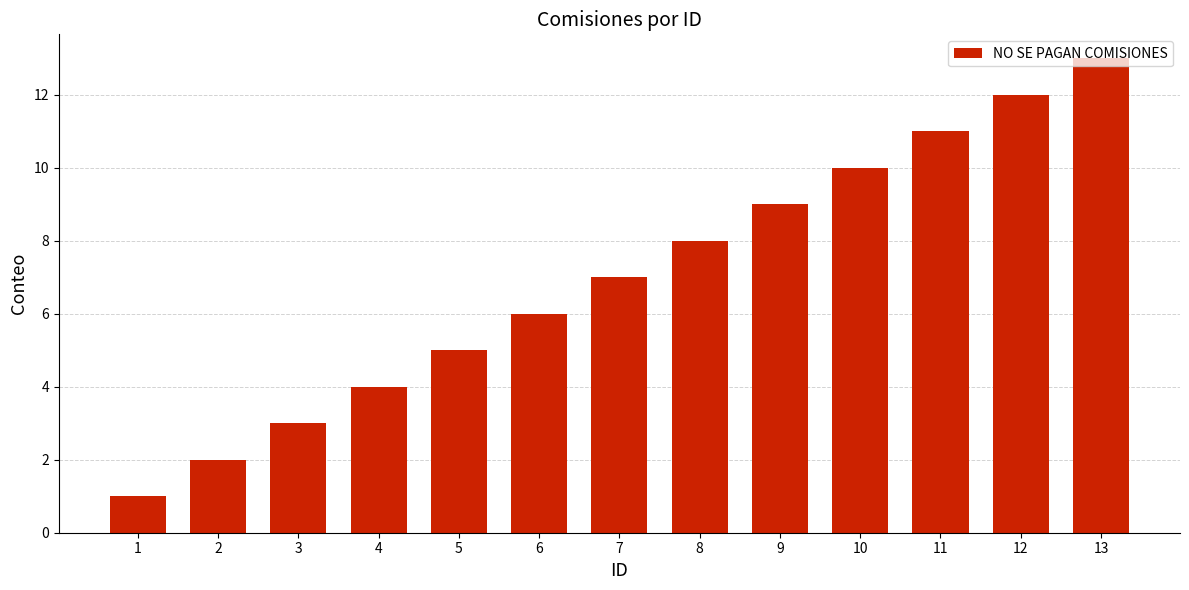

How many values are below 7?

6